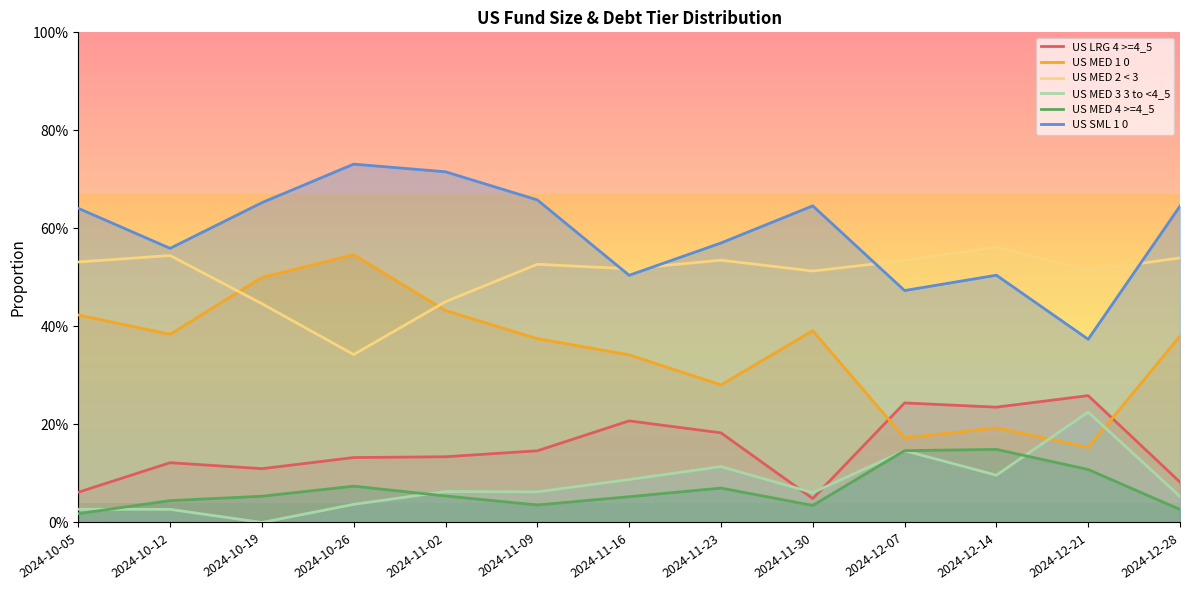

What is the label of the 8th point from the right?

2024-11-09